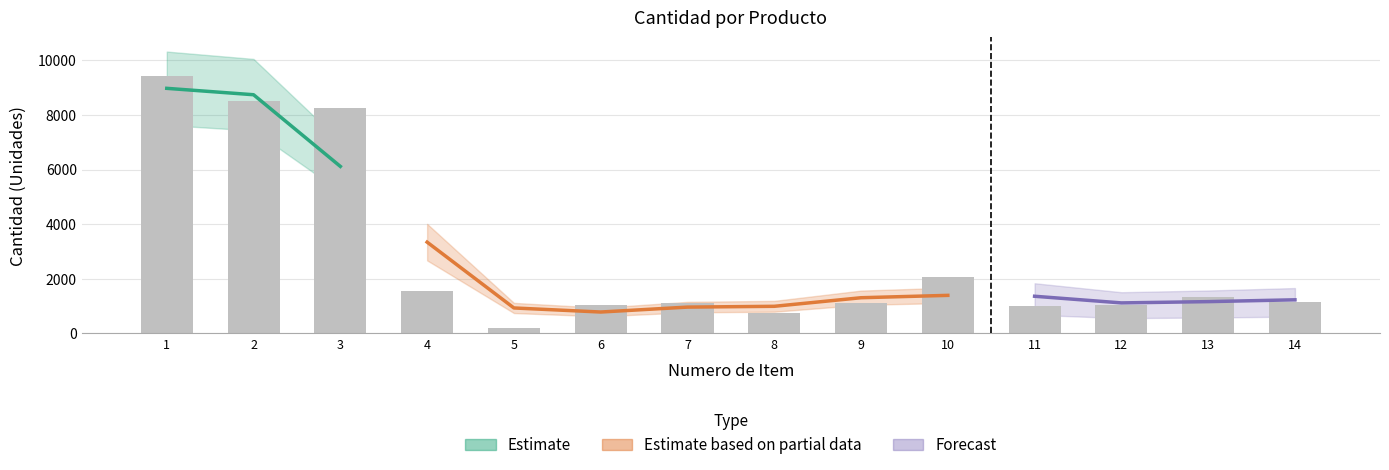

Rank the categories by value from lowest to highest.

5, 8, 11, 12, 6, 7, 9, 14, 13, 4, 10, 3, 2, 1